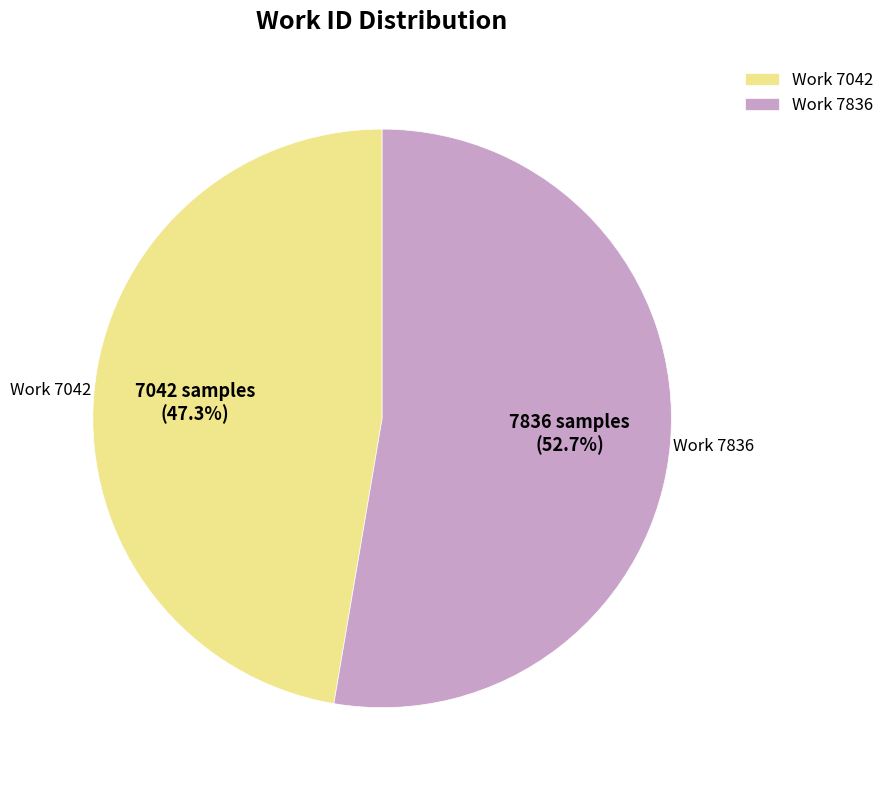

To the nearest percent, what is the average slice percentage?

50%